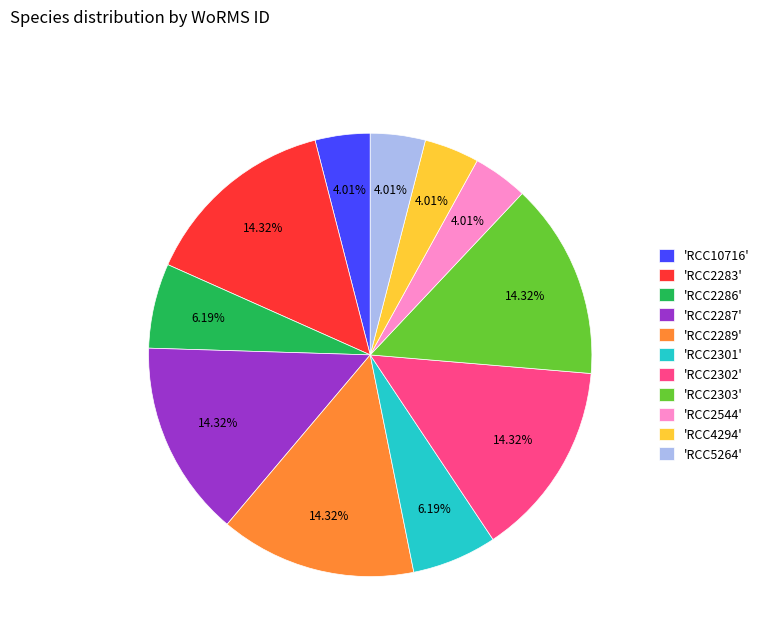

Approximately how many times larger is the value at 'RCC2286' compared to 'RCC2301'?

1.0